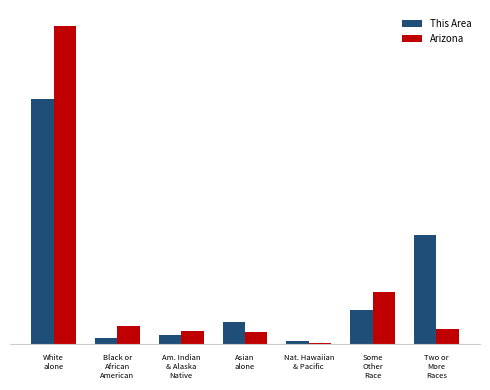

What is the average value of the This Area series?

14.3